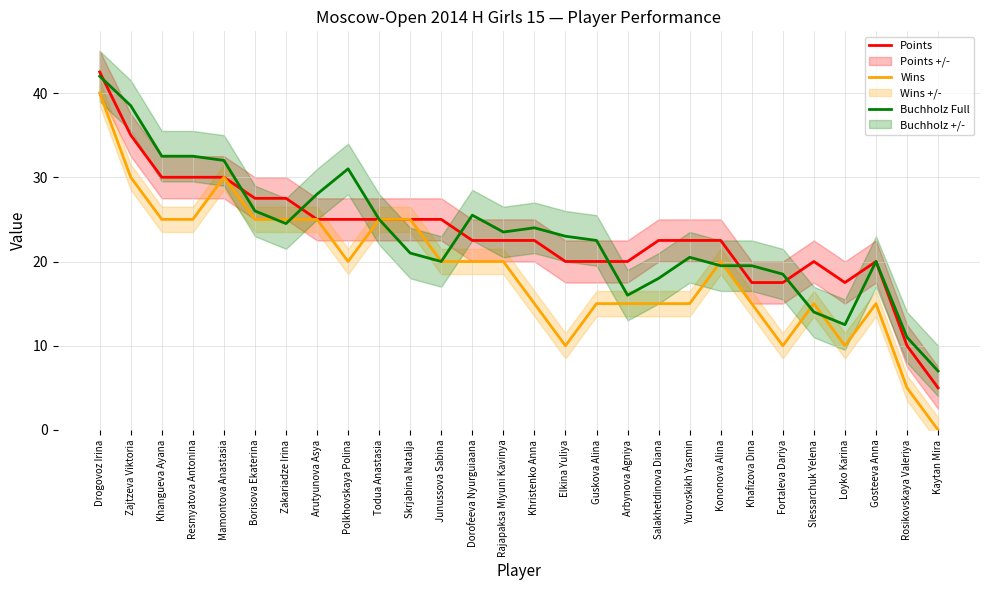

Which label corresponds to the smallest value in the chart?

Kaytan Mira